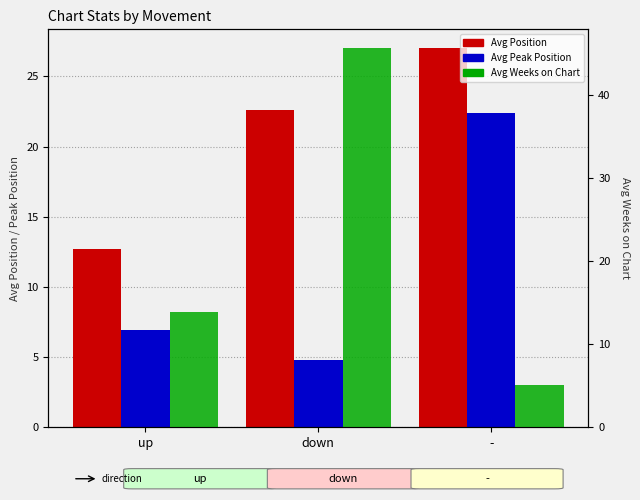

Is it true that Avg Position equals 22.6 at down?

True